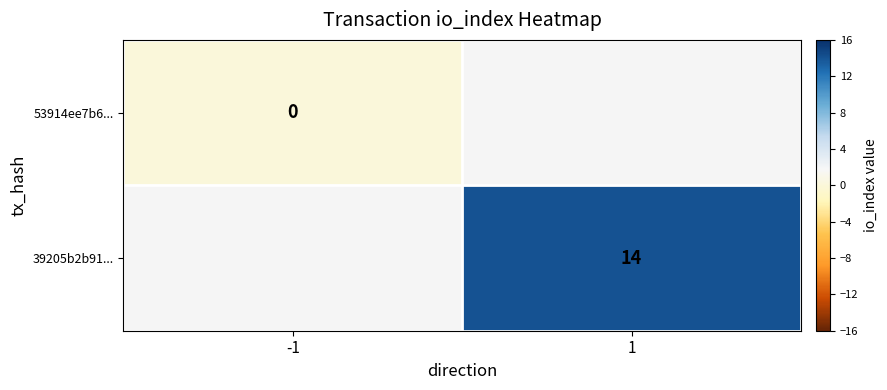

Is it true that 39205b2b91... equals 14 at 1?

True